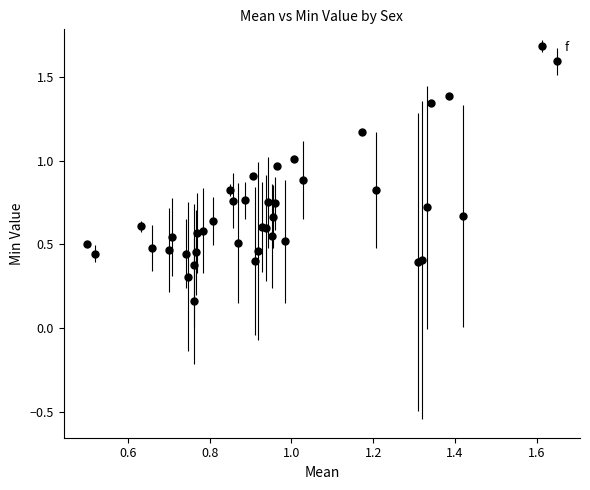

True or false: there are more than 0 points higher than both neighbors.

True